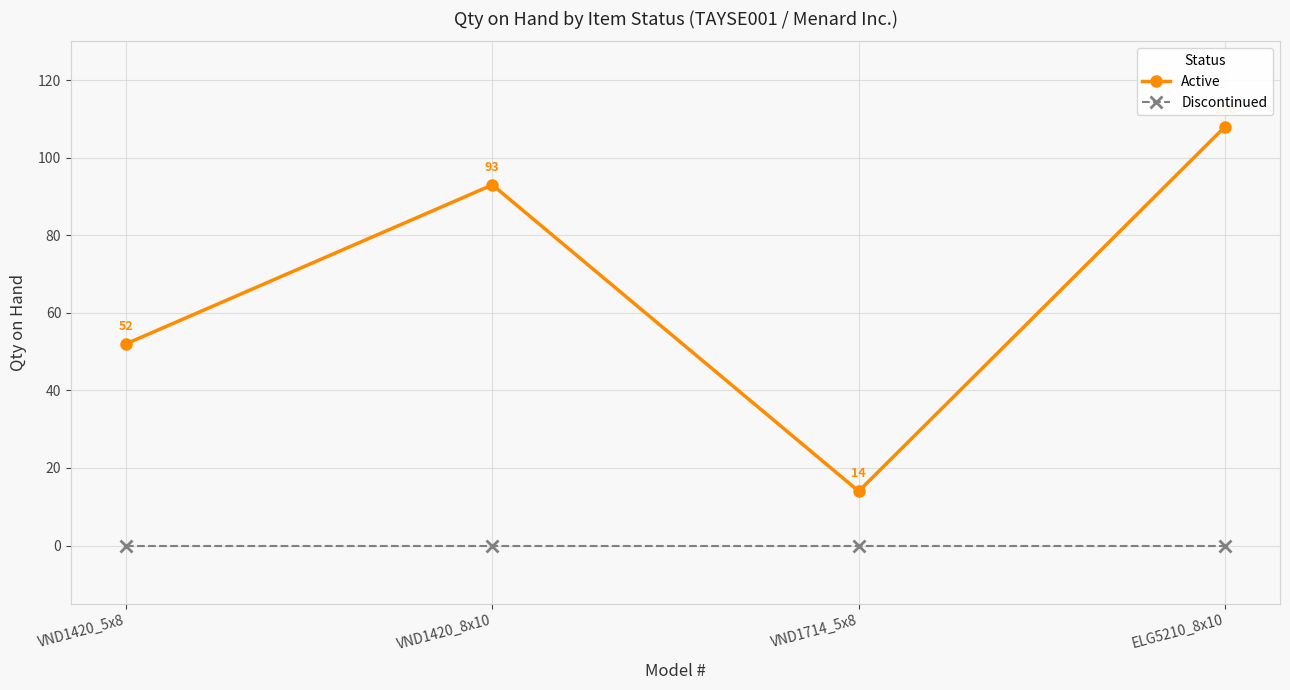

What is the label of the 2nd point from the left?

VND1420_8x10